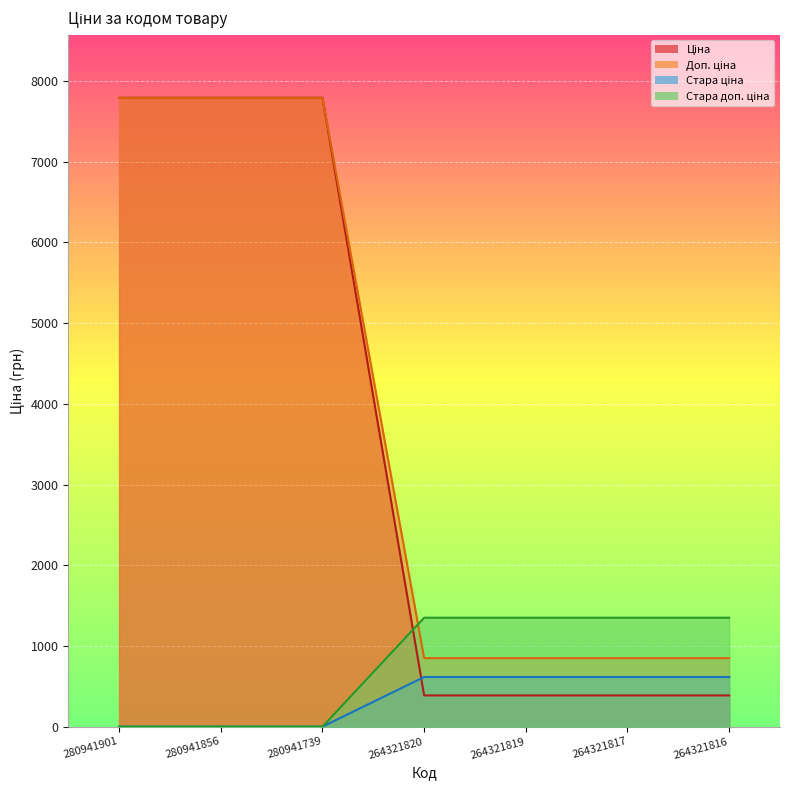

The Доп. ціна series shows 676.3 at 264321819. True or false?

False